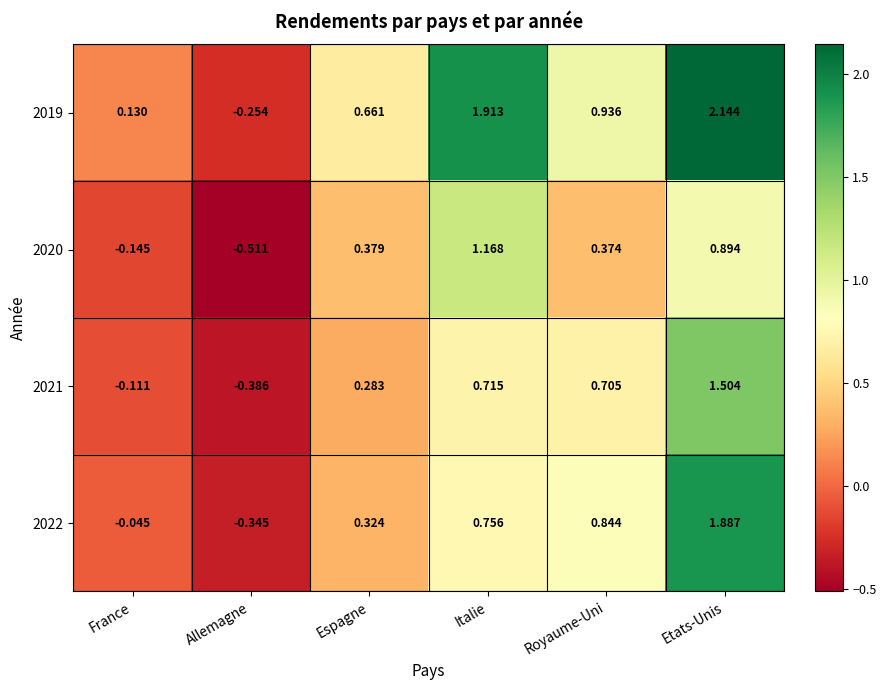

At which label does 2021 reach its minimum?

Allemagne